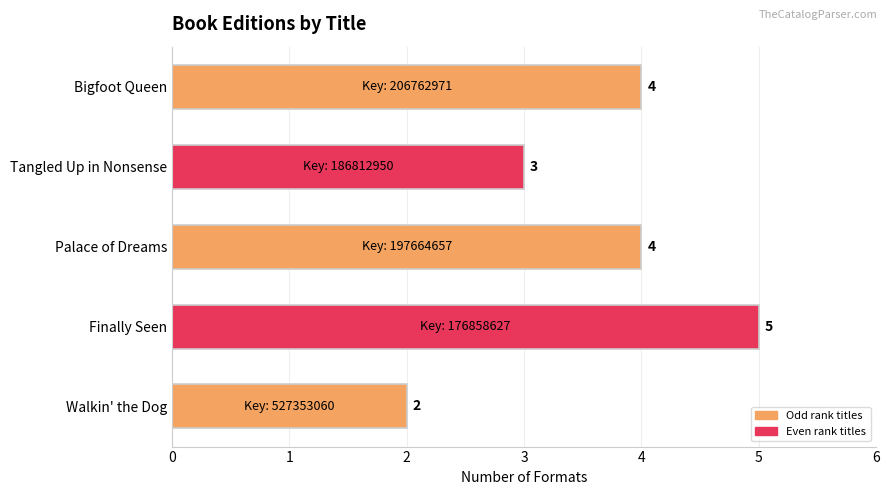

Which label corresponds to the largest value in the chart?

Finally Seen